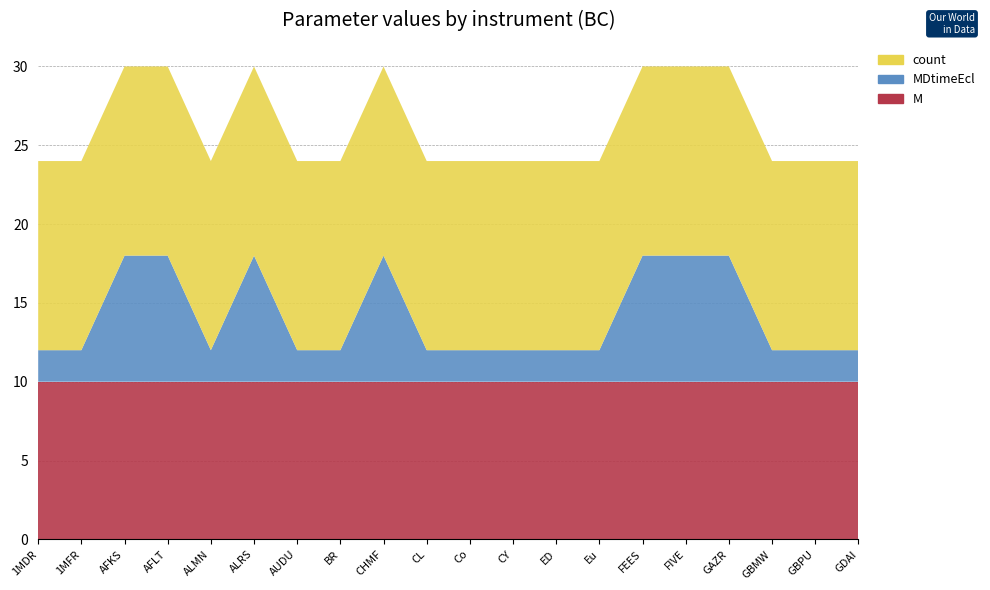

Reading right to left, transcribe all the data shown in this chart.

M: GDAI=10	GBPU=10	GBMW=10	GAZR=10	FIVE=10	FEES=10	Eu=10	ED=10	CY=10	Co=10	CL=10	CHMF=10	BR=10	AUDU=10	ALRS=10	ALMN=10	AFLT=10	AFKS=10	1MFR=10	1MDR=10
MDtimeEcl: GDAI=2	GBPU=2	GBMW=2	GAZR=8	FIVE=8	FEES=8	Eu=2	ED=2	CY=2	Co=2	CL=2	CHMF=8	BR=2	AUDU=2	ALRS=8	ALMN=2	AFLT=8	AFKS=8	1MFR=2	1MDR=2
count: GDAI=12	GBPU=12	GBMW=12	GAZR=12	FIVE=12	FEES=12	Eu=12	ED=12	CY=12	Co=12	CL=12	CHMF=12	BR=12	AUDU=12	ALRS=12	ALMN=12	AFLT=12	AFKS=12	1MFR=12	1MDR=12